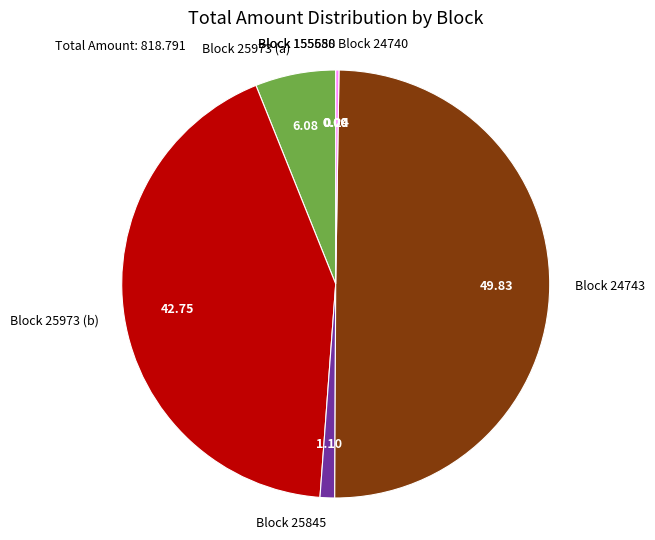

Does Block 25973 (a) account for over 50% of the chart?

No